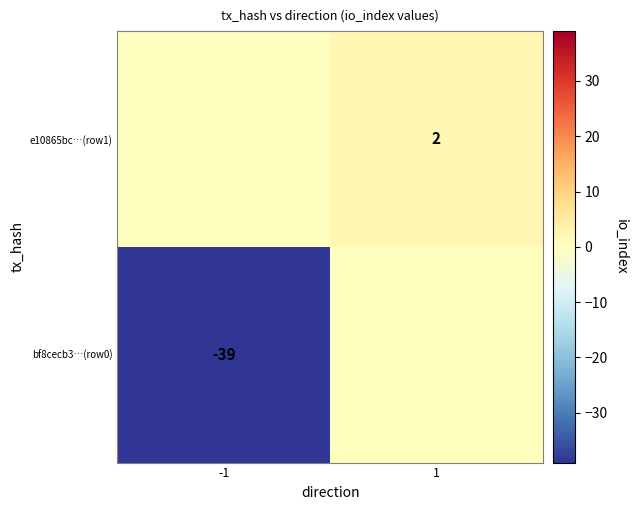

Which category has the highest value across all series?

1